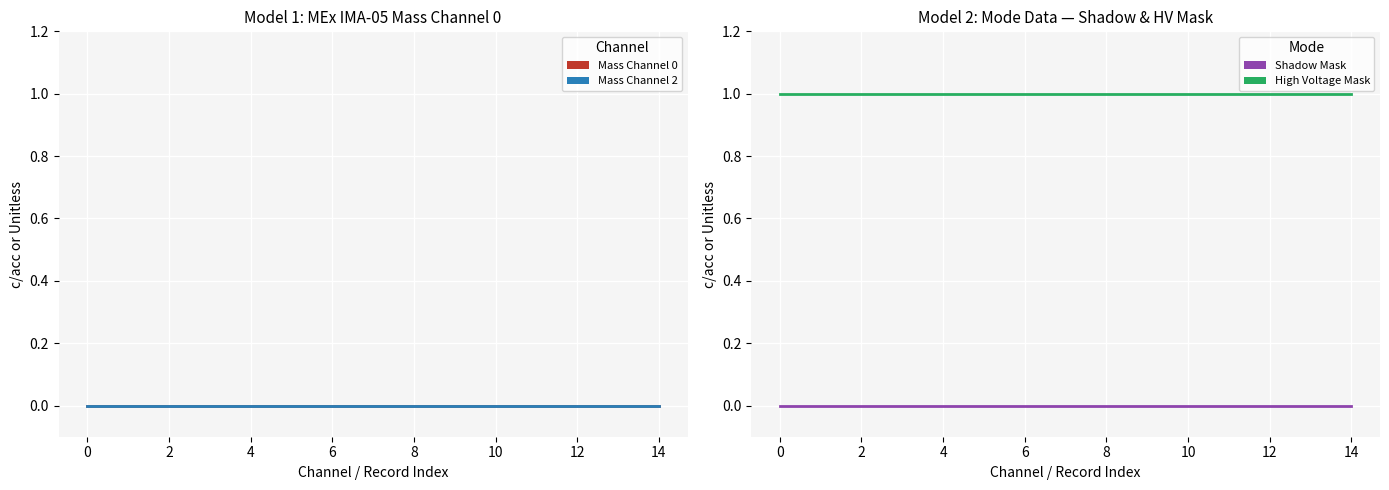

True or false: Shadow Mask and Mass Channel 0 intersect in this chart.

False